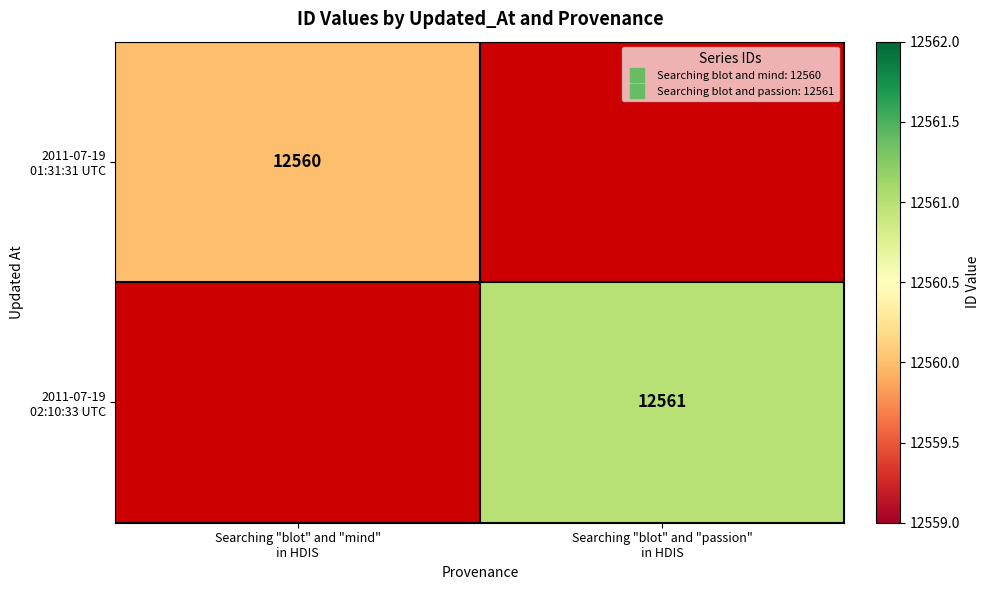

How many positive values does the 2011-07-19 02:10:33 UTC series have?

1